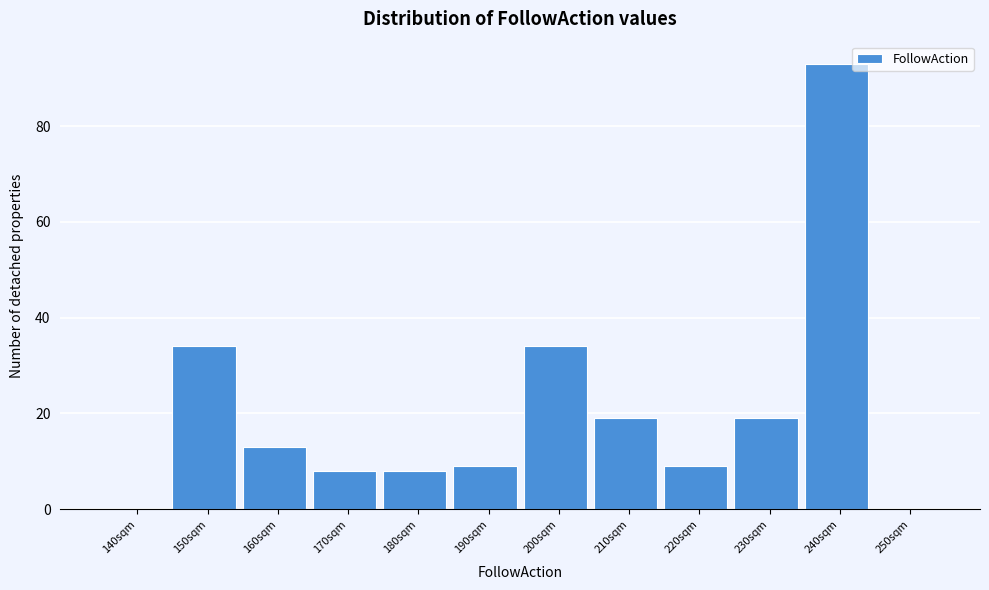

Reading left to right, extract all data points from this chart.

140sqm=0	150sqm=34	160sqm=13	170sqm=8	180sqm=8	190sqm=9	200sqm=34	210sqm=19	220sqm=9	230sqm=19	240sqm=93	250sqm=0